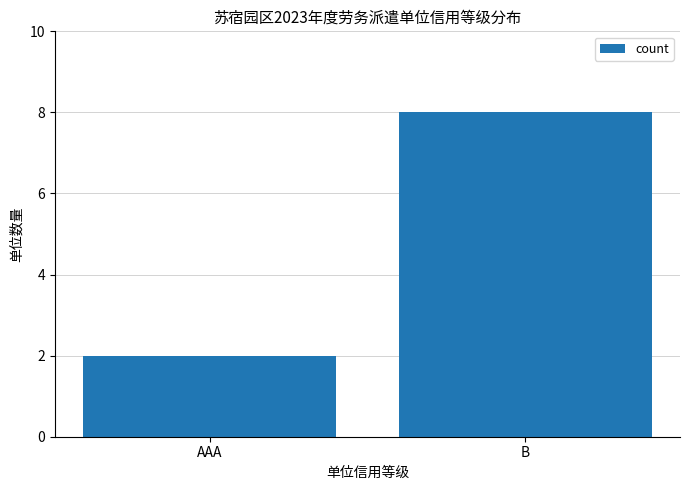

Which has a higher value, AAA or B?

B